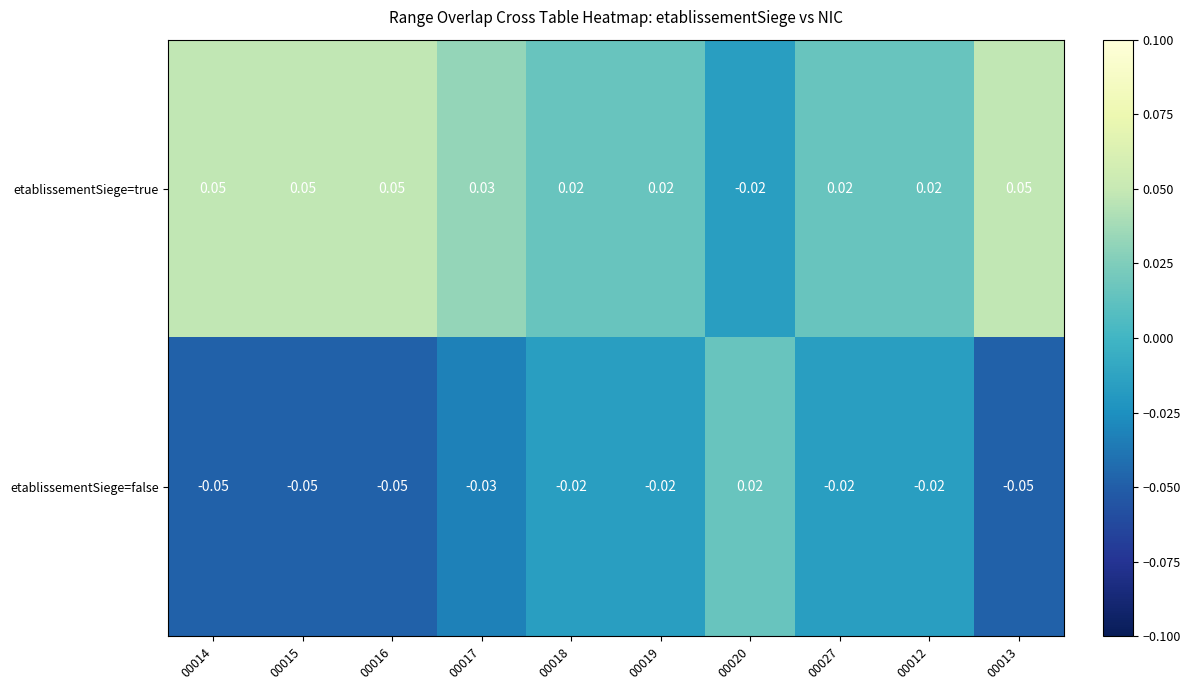

Rank the series by their maximum value, from lowest to highest.

etablissementSiege=false, etablissementSiege=true